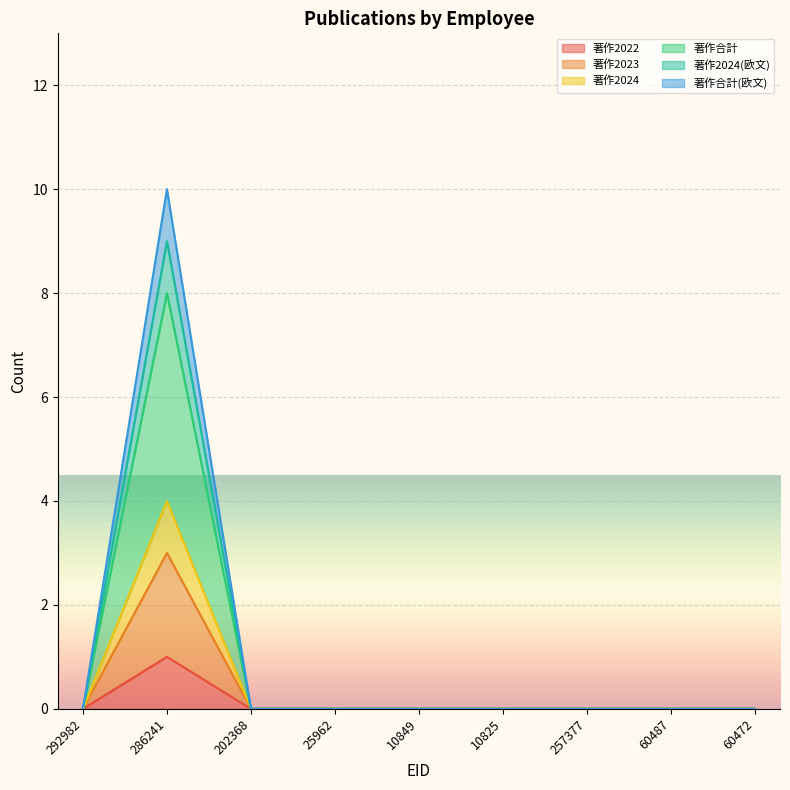

What is the difference between the 著作2024 values at 60487 and 286241?

4